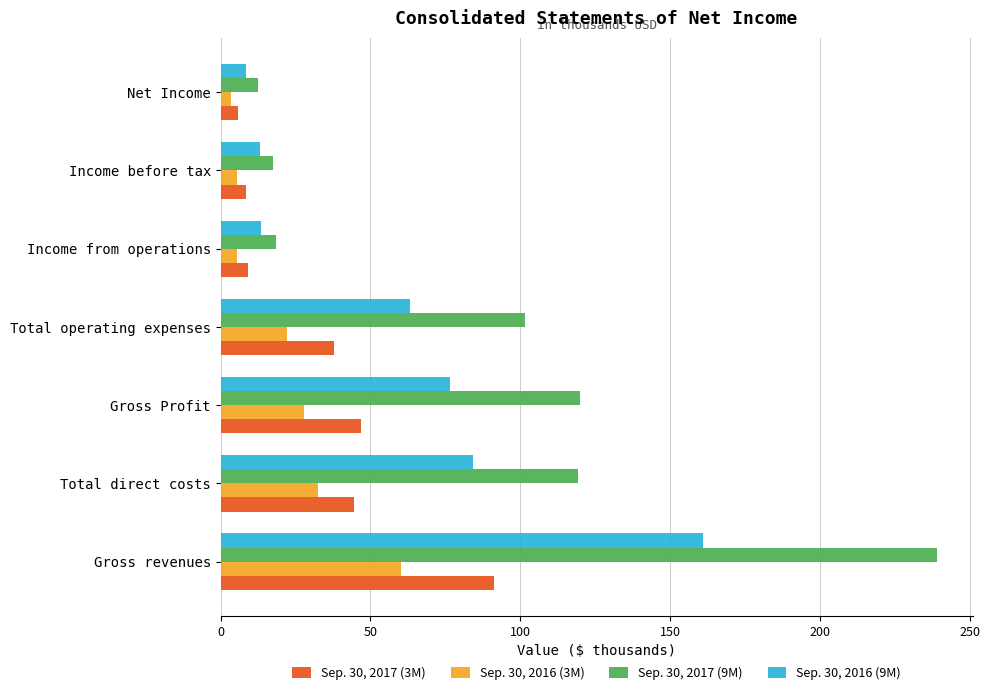

The Sep. 30, 2017 (3M) series shows 50.6 at Total operating expenses. True or false?

False